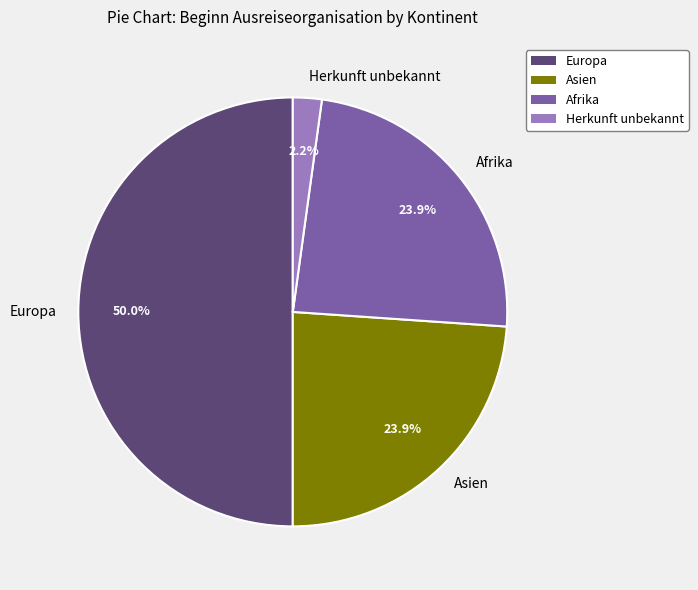

Which category has the smallest portion of the pie?

Herkunft unbekannt